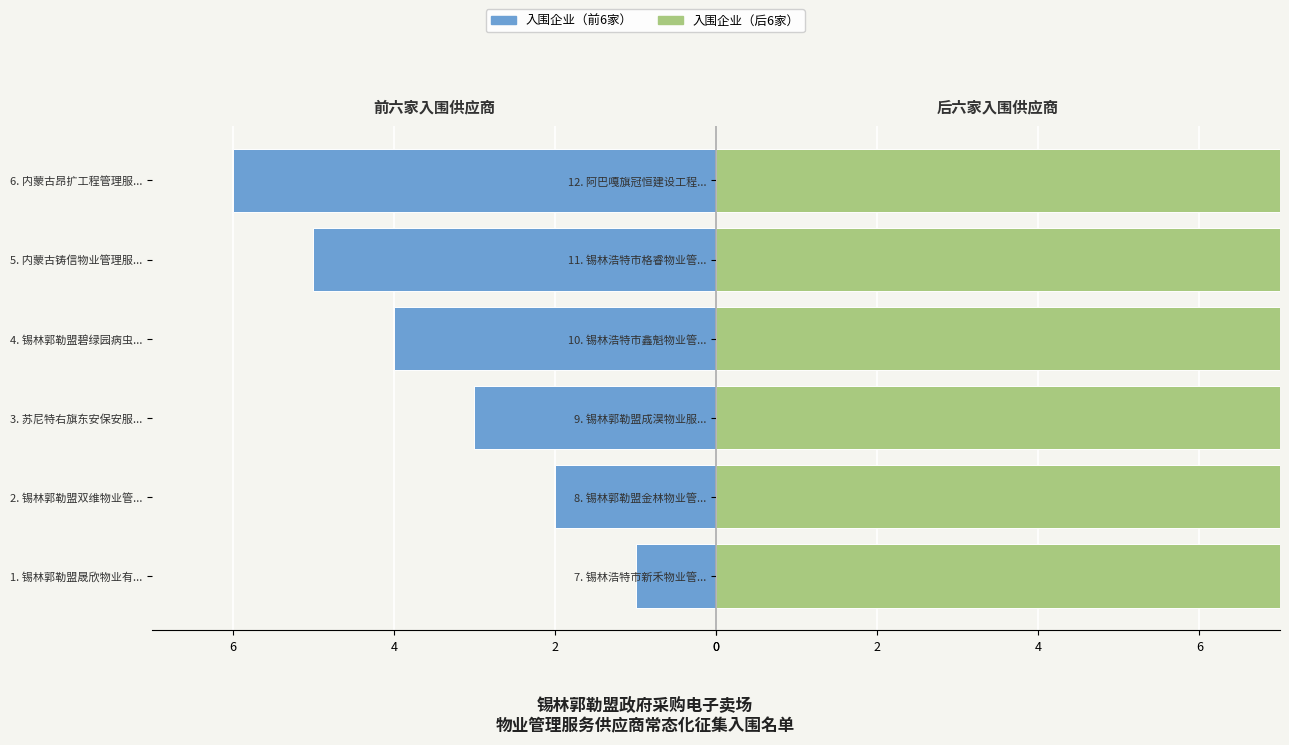

Which has a higher value, 1. 锡林郭勒盟晟欣物业有... or 6. 内蒙古昂扩工程管理服...?

1. 锡林郭勒盟晟欣物业有...